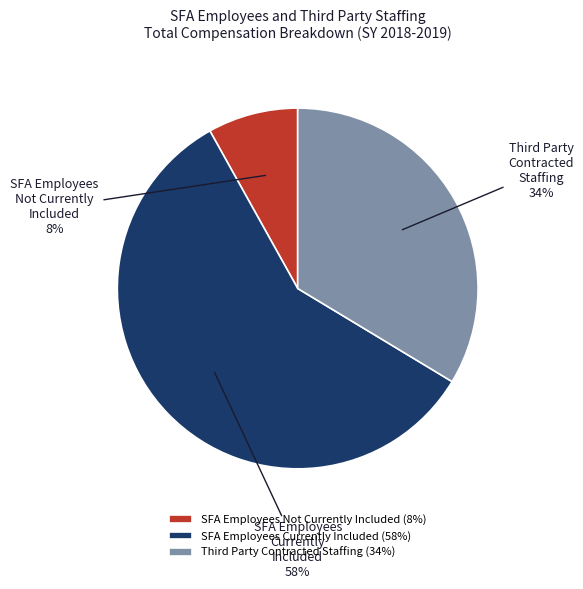

To the nearest percent, what is the average slice percentage?

33%